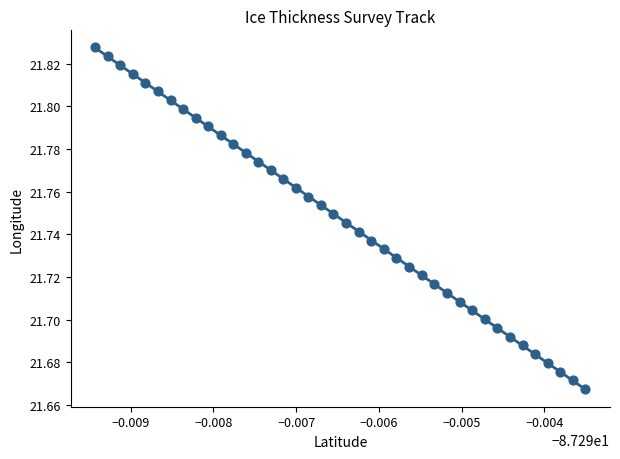

How many points are shown in the scatter plot?

40